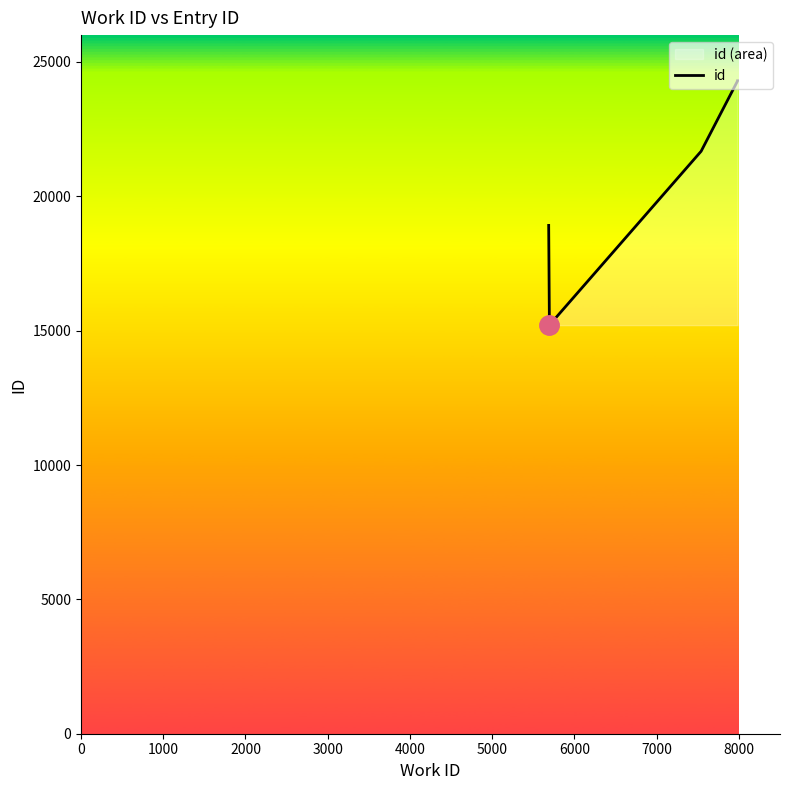

True or false: the data has more than 2 interior local peaks.

False